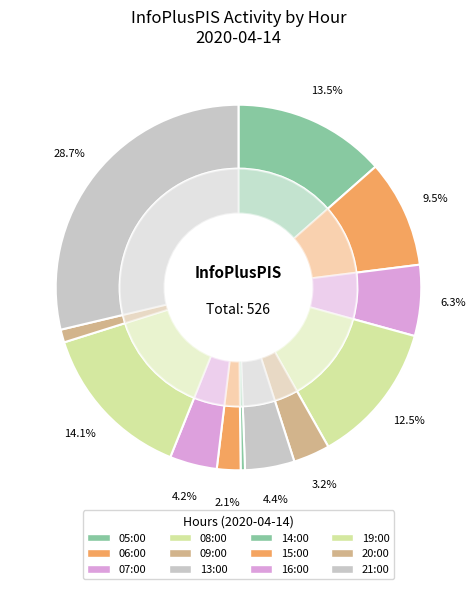

Does 08:00 account for over 50% of the chart?

No